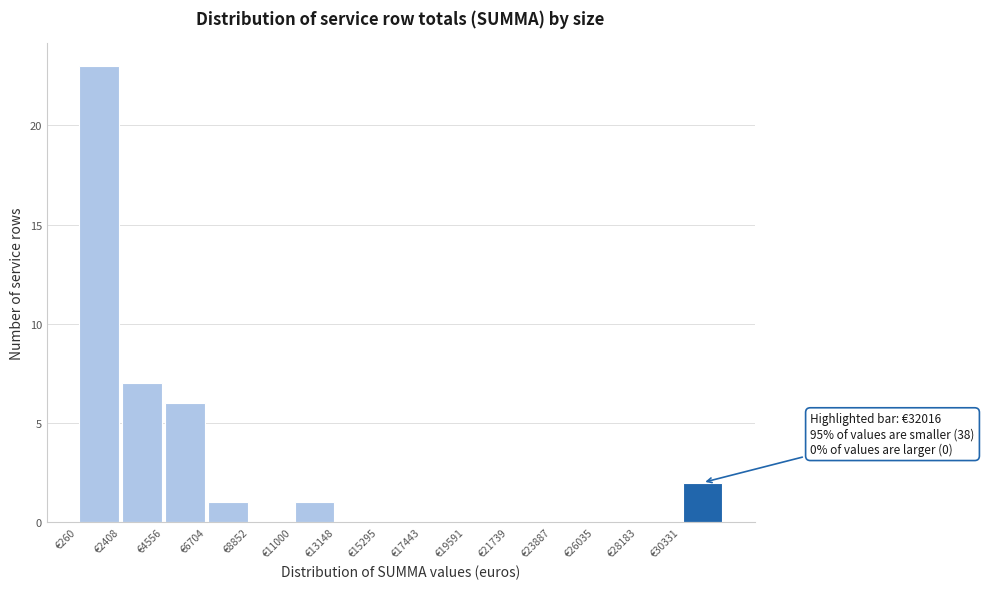

Over which range of the x-axis is the bar tallest?

500 to 2500